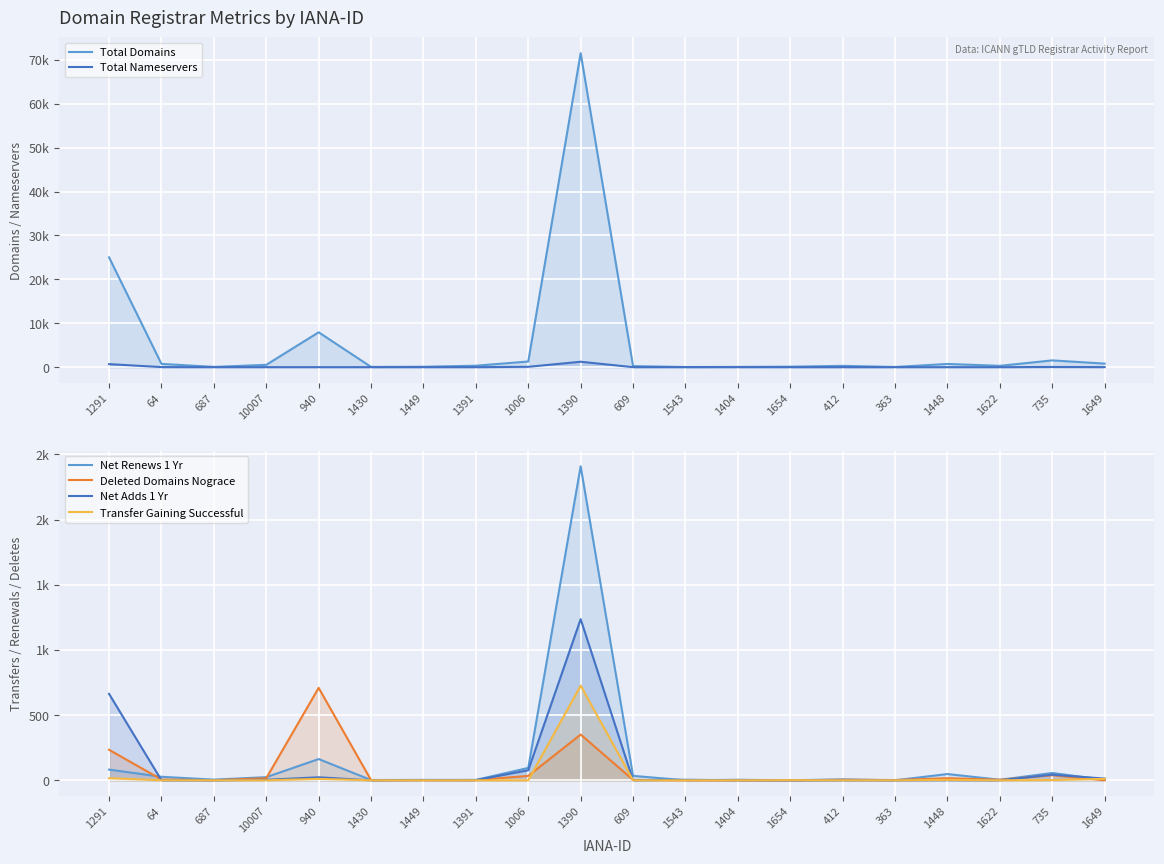

At which label does Deleted Domains Nograce reach its minimum?

1543